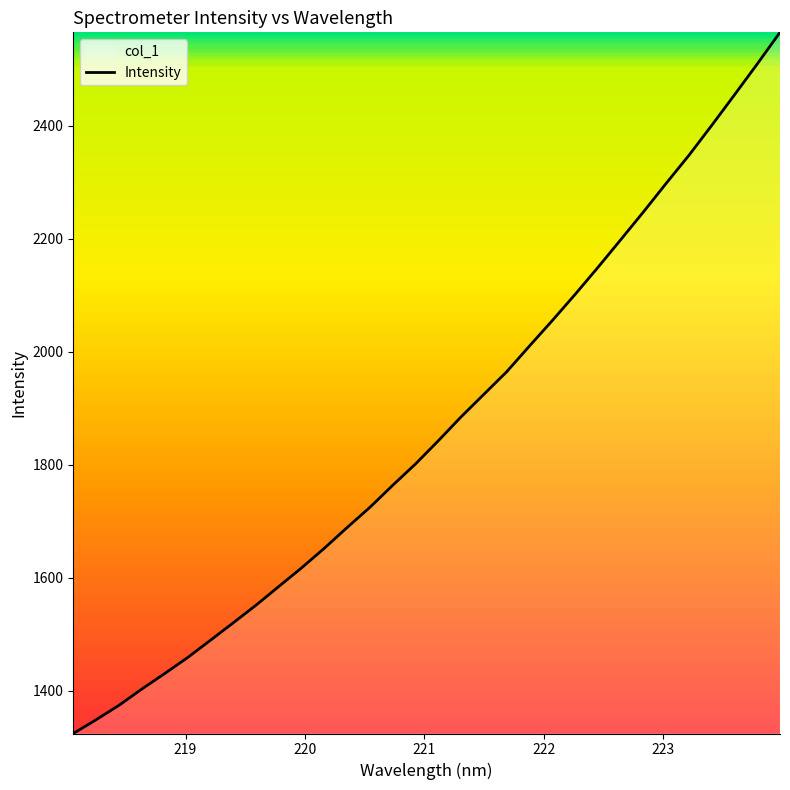

How many data points are above 1842?

16